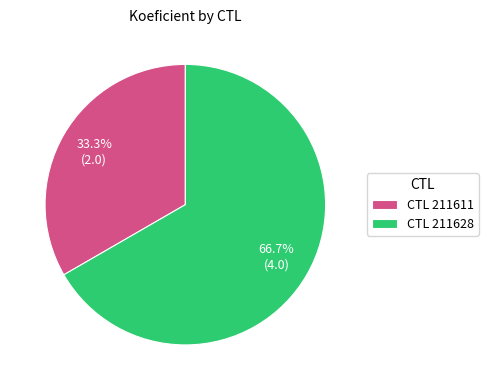

How many slices are in this pie chart?

2